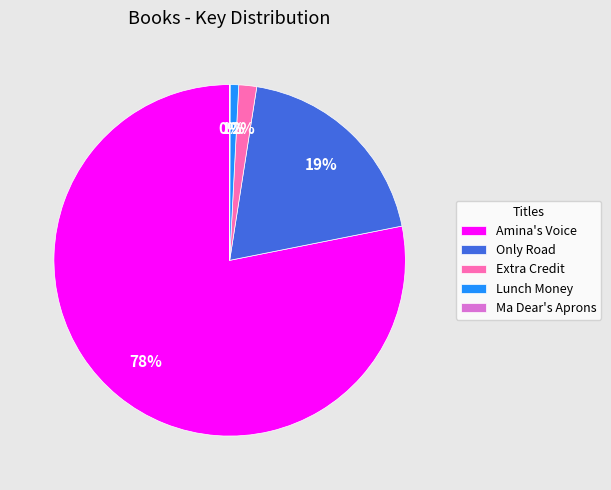

Which slice is the largest?

Amina's Voice